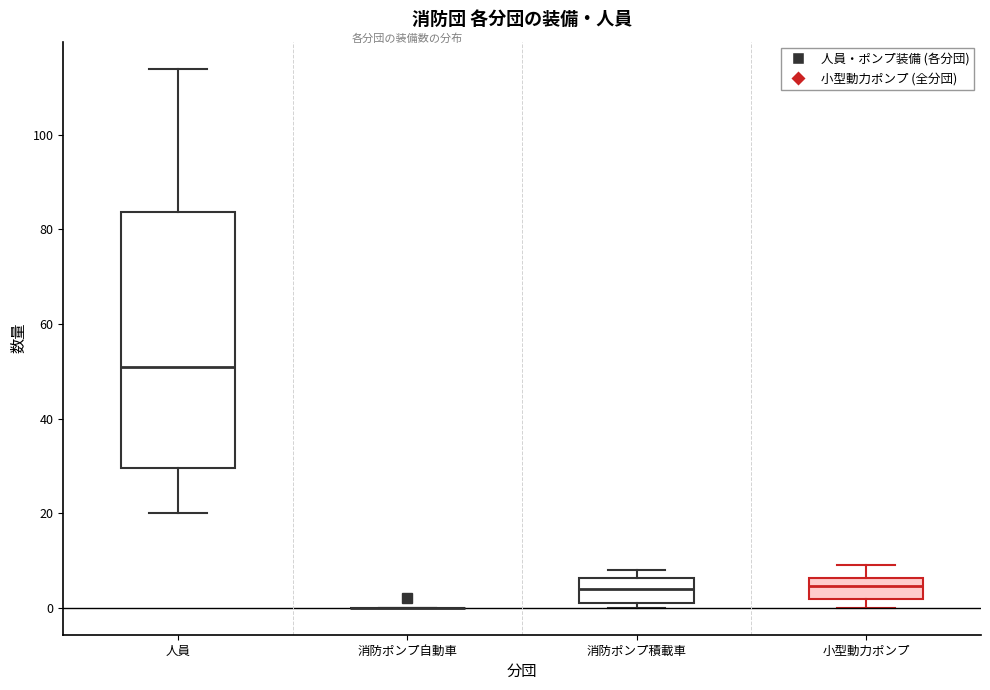

Reading left to right, transcribe this box plot: for each box, give where its median line is, the range the box spans, and where its two whiskers end, as read against the y-axis. The values are not printed on the chart, so give them approximately, as read against the axis.

人員: median 52, box 30 to 84, whiskers 20 to 114
消防ポンプ自動車: box collapsed to a line at 0, whiskers 0 to 0
消防ポンプ積載車: median 4, box 2 to 6, whiskers 0 to 8
小型動力ポンプ: median 4, box 2 to 6, whiskers 0 to 10